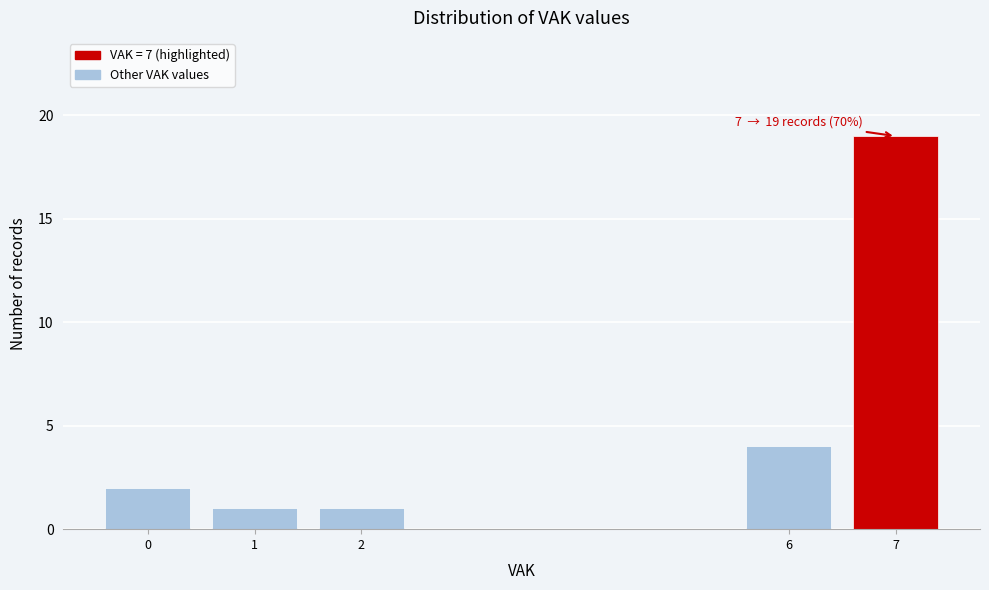

Reading right to left, transcribe all the data shown in this chart.

19	4	1	1	2